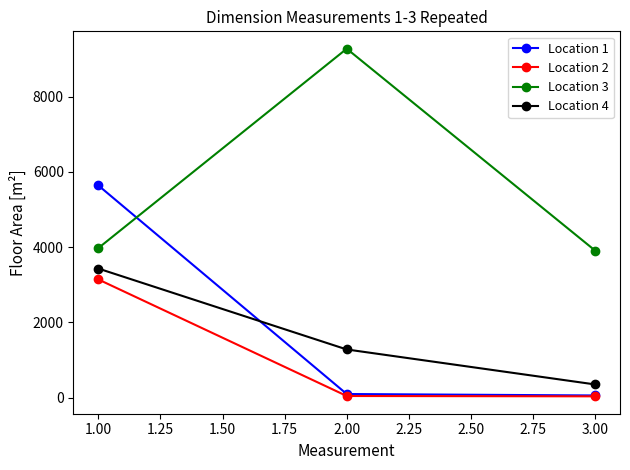

True or false: Location 2 has a value of 22.9 at 1.00.

False